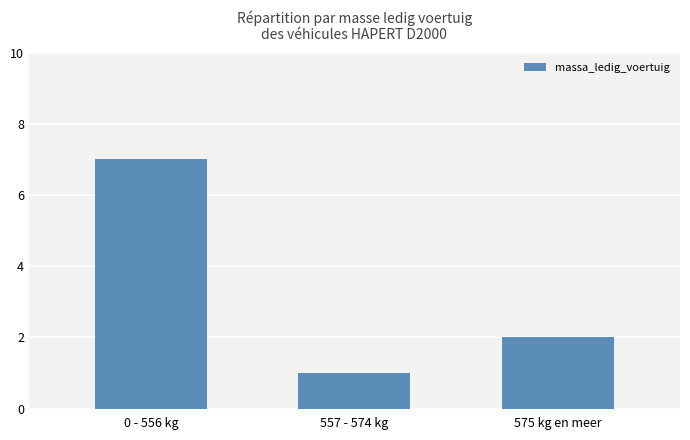

Where is the data nearest to the value 4?

575 kg en meer